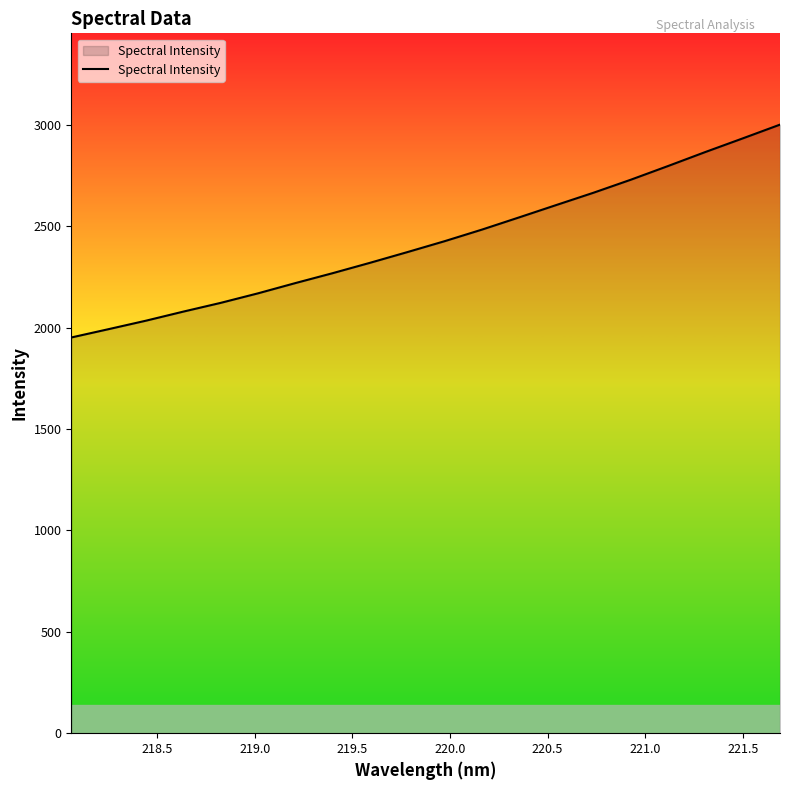

What is the greatest value displayed?

3001.7